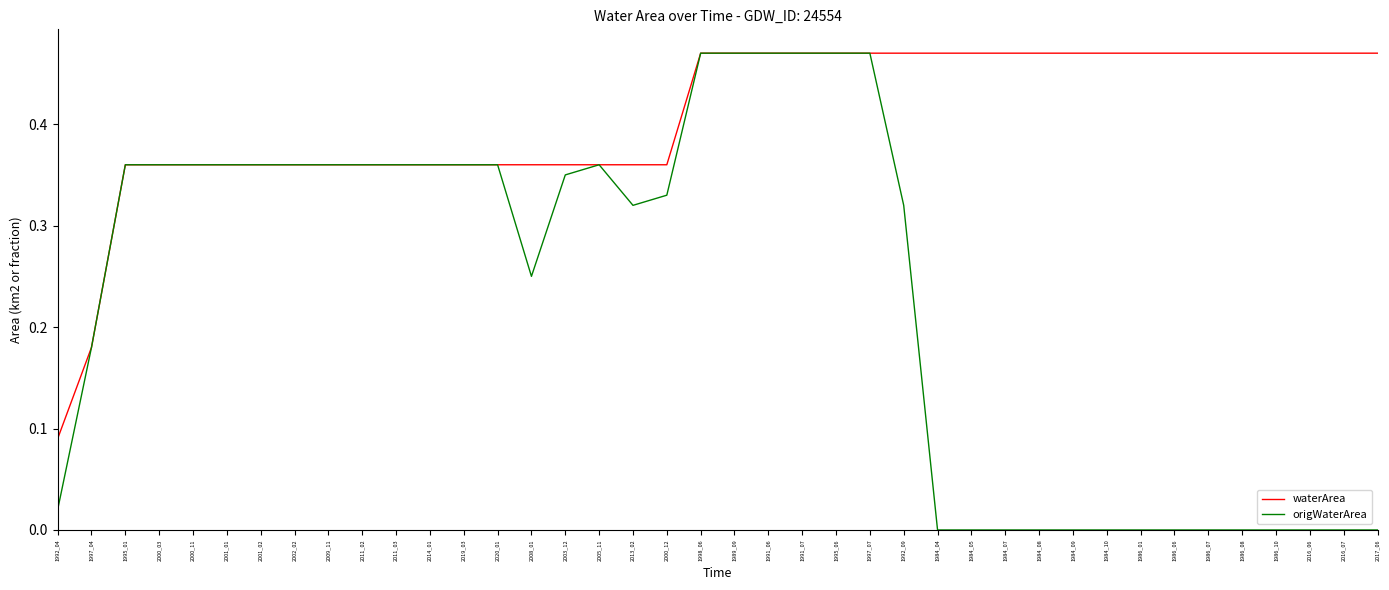

Which series changed the most between 1992_04 and 2009_11?

origWaterArea